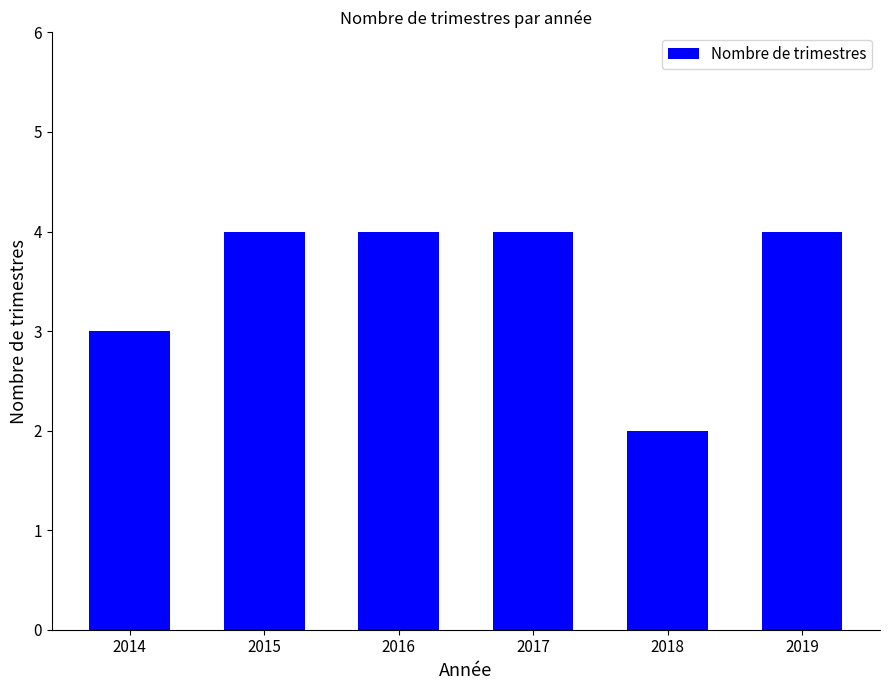

What is the greatest value displayed?

4